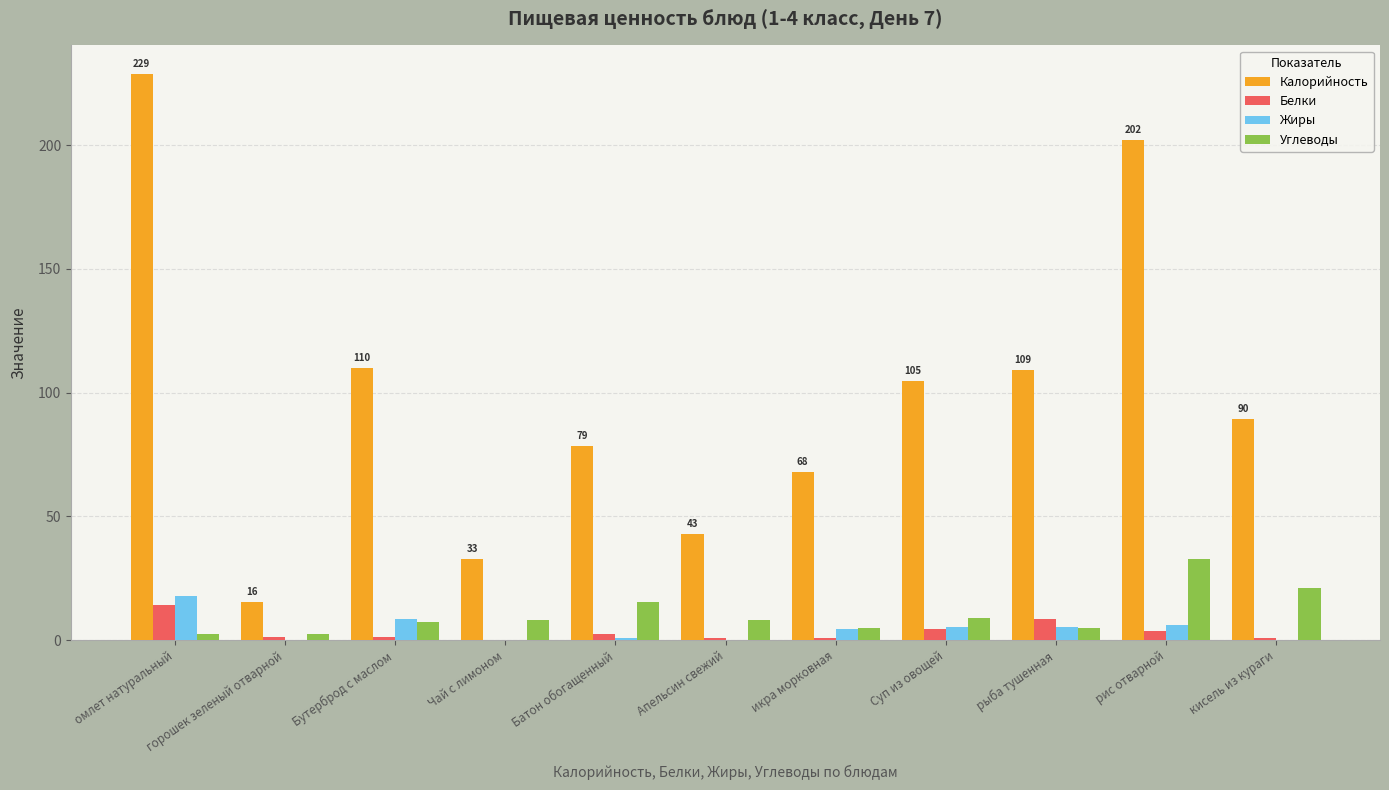

Between Чай с лимоном and Батон обогащенный, which series saw the biggest shift?

Калорийность